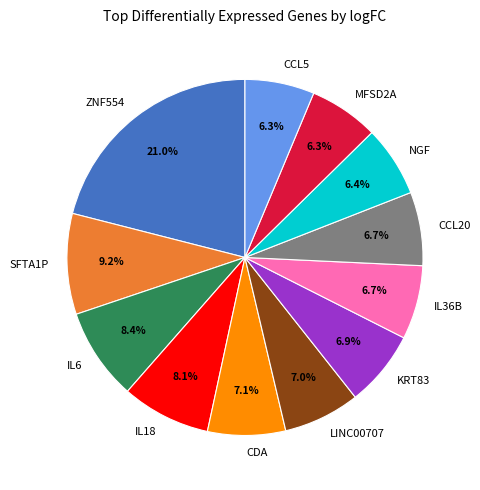

To the nearest percent, what percentage of the pie is MFSD2A?

6%